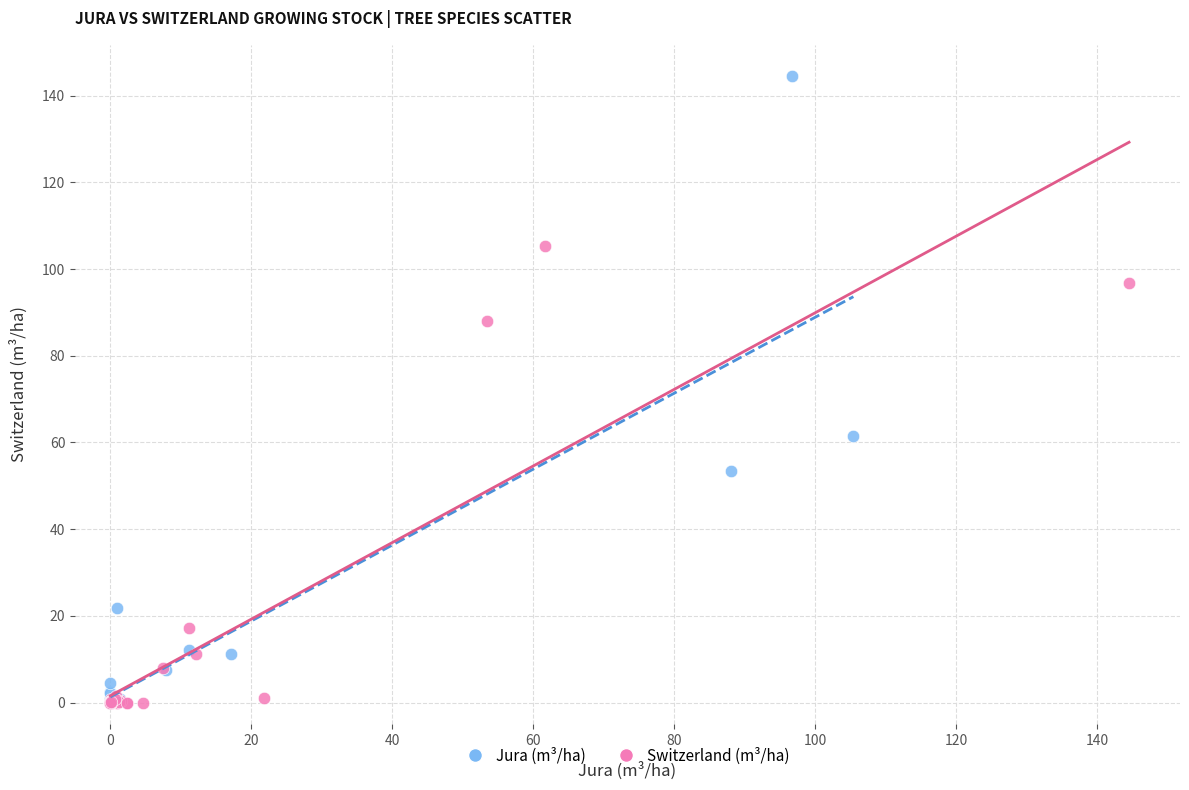

Which series has the widest spread of Y values?

Jura (m³/ha)